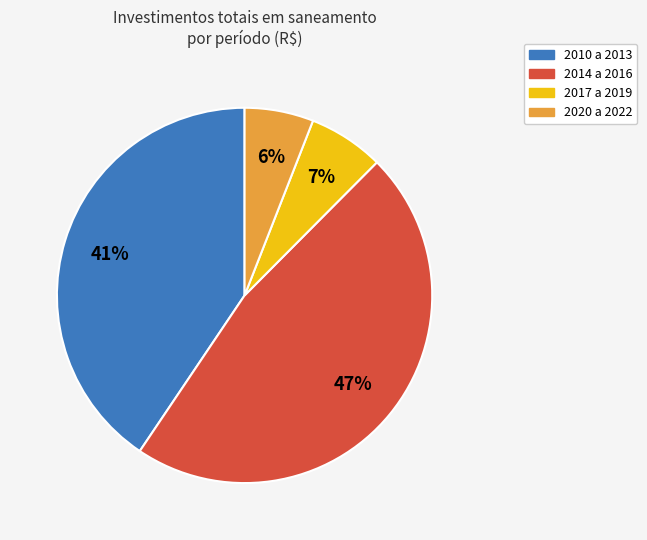

To the nearest percent, what is the average slice percentage?

25%